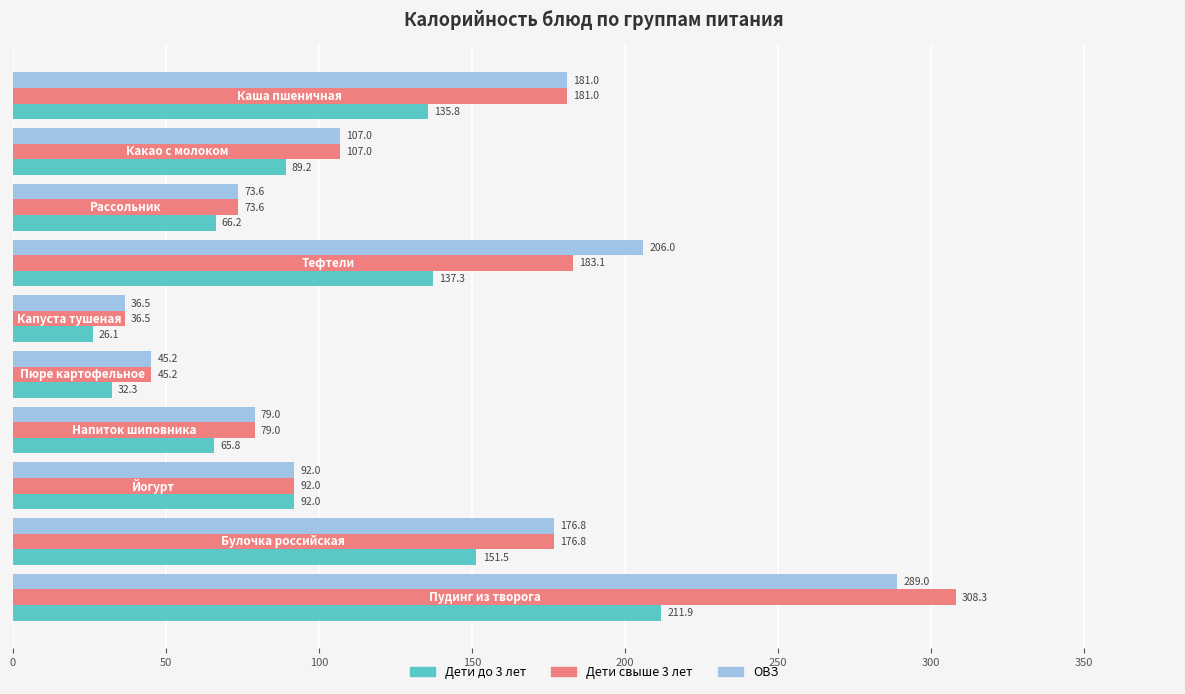

Which series has the largest total across all categories?

ОВЗ